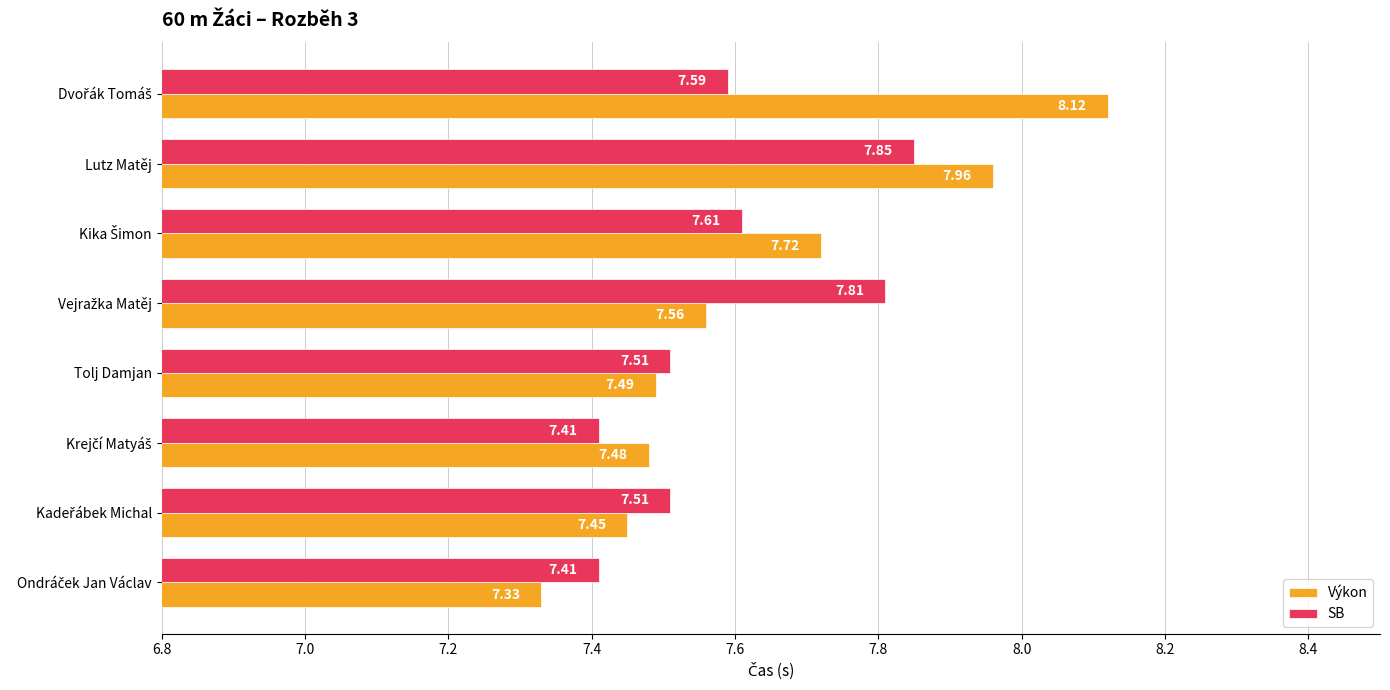

At how many categories does at least one series exceed 7?

8